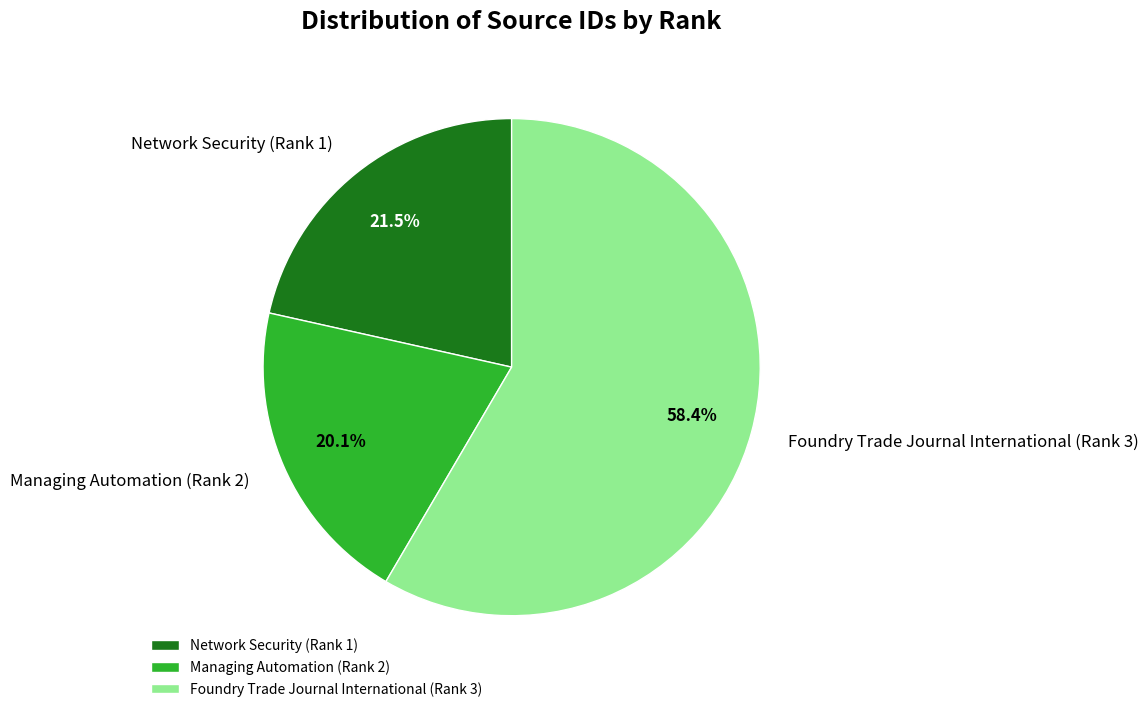

What is the total percentage of Network Security (Rank 1) and Managing Automation (Rank 2)?

41.6%